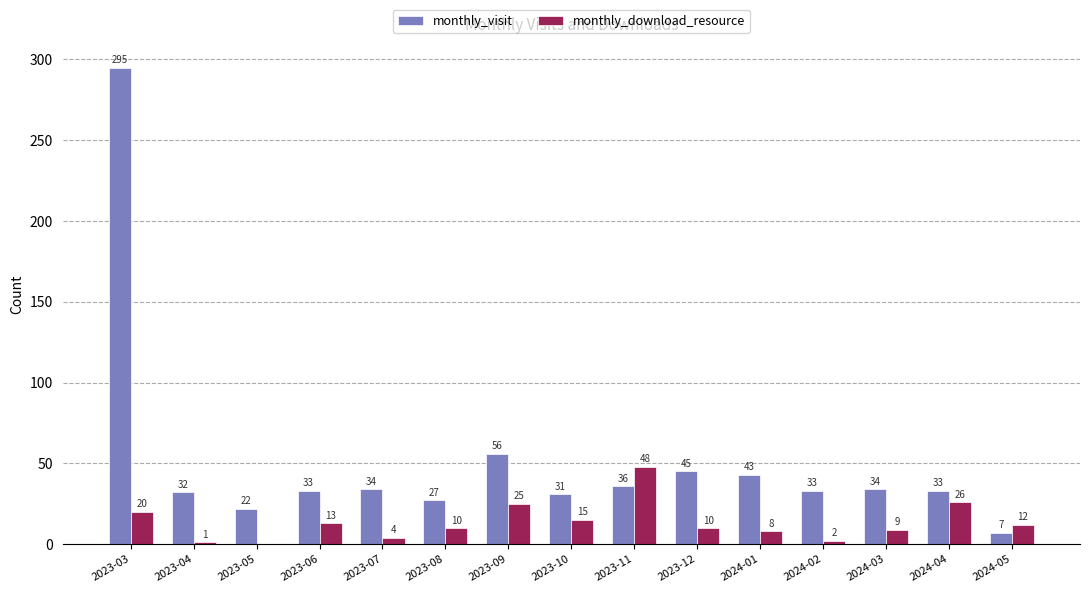

Which series has the largest total across all categories?

monthly_visit